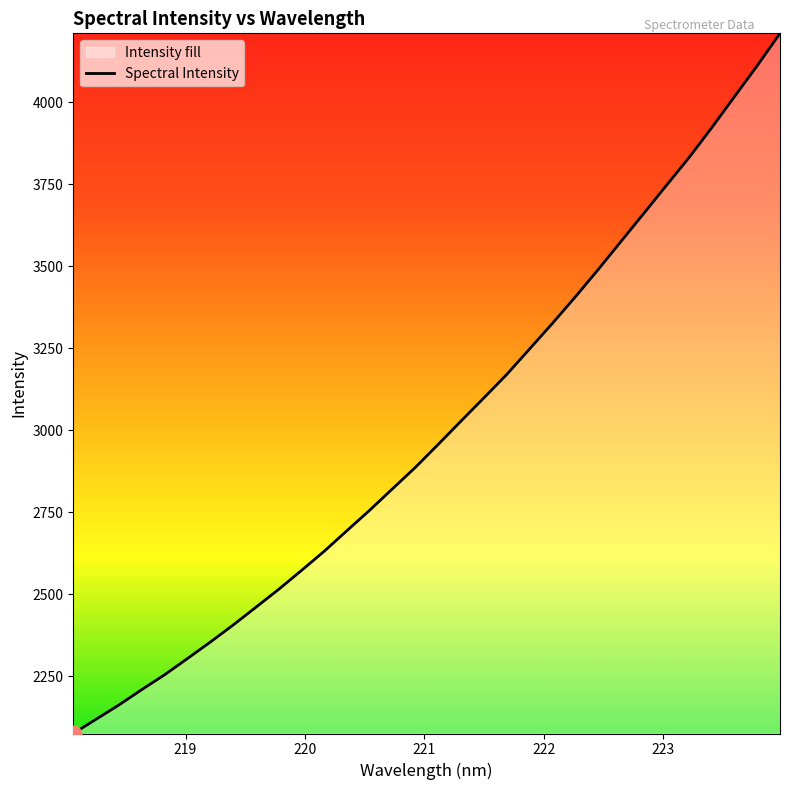

What is the difference between the maximum and minimum values?

2133.5